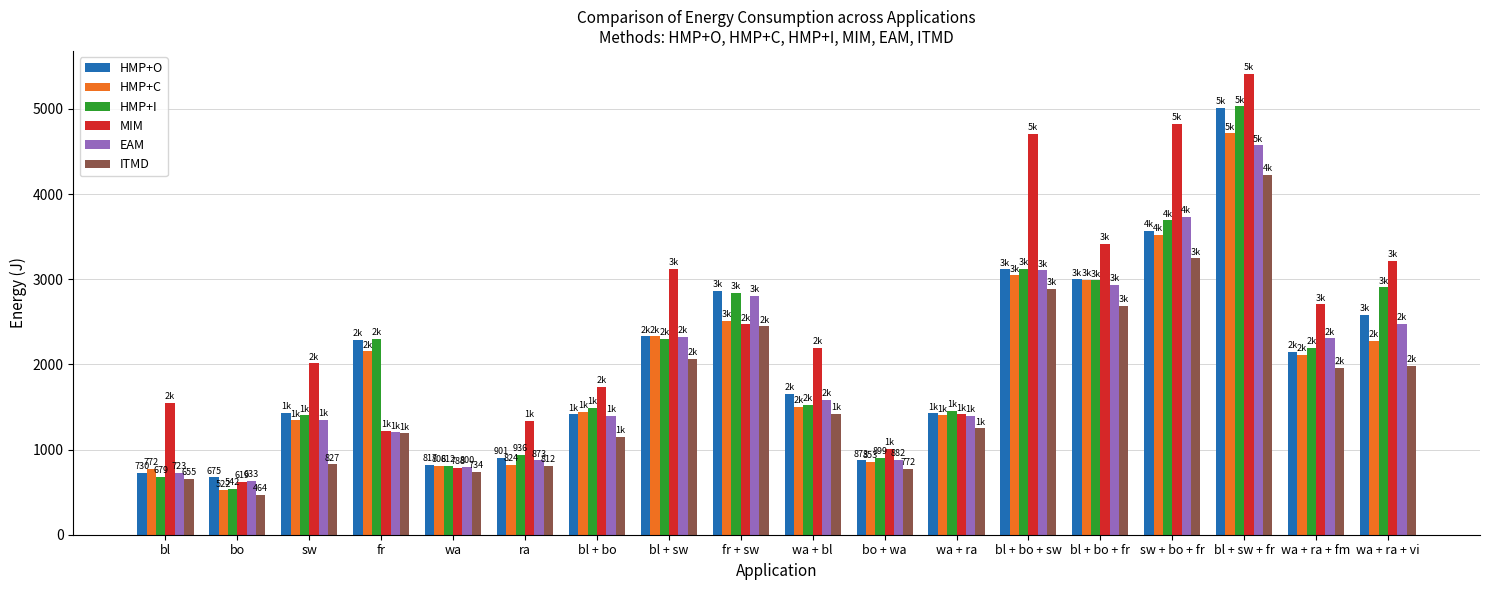

Which series changed the most between bo and wa + bl?

MIM